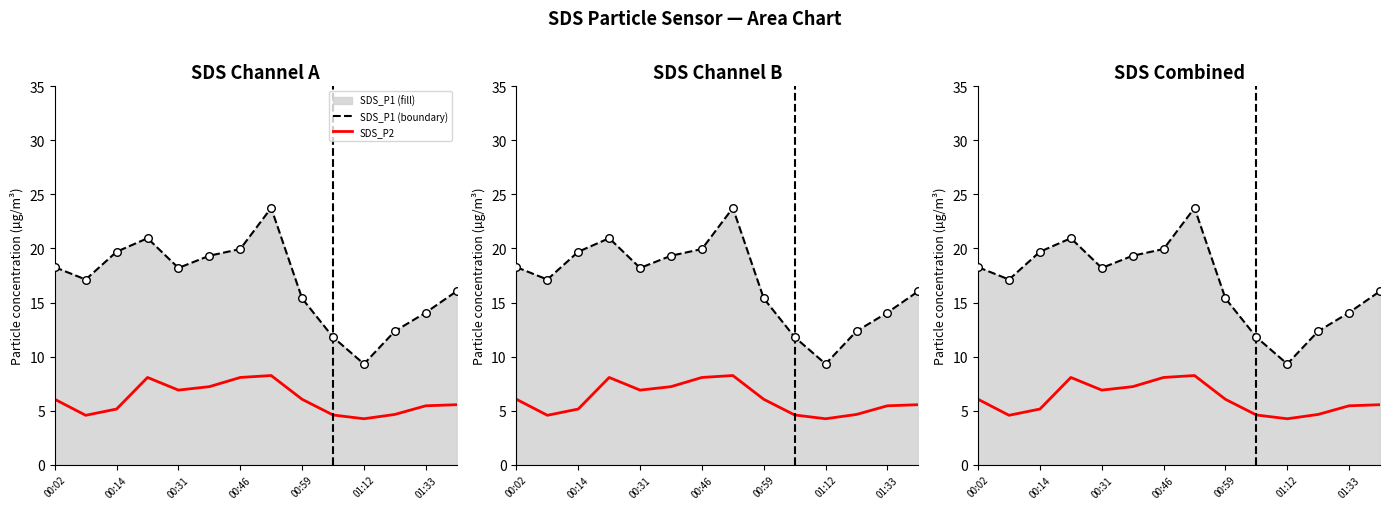

Which series reaches the maximum Y coordinate?

SDS_P1 line